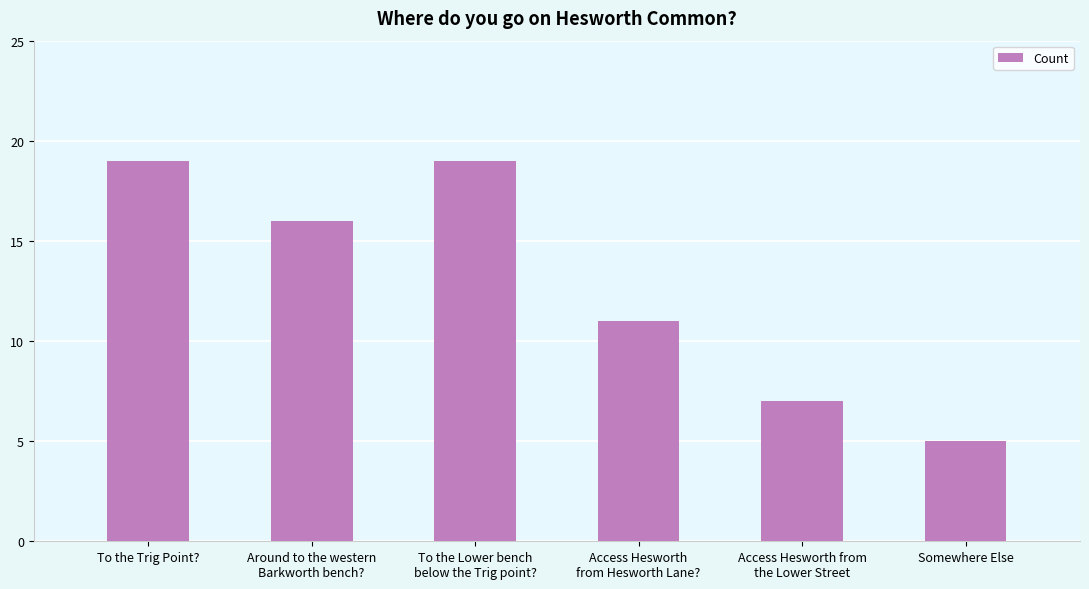

Count the values in the range 7 to 19.

5